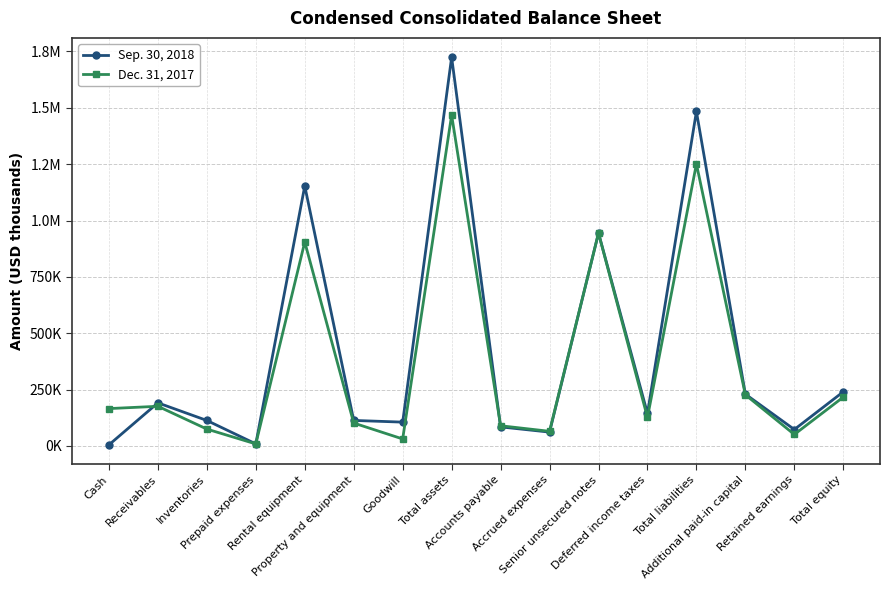

Between Total assets and Accounts payable, which is larger?

Total assets